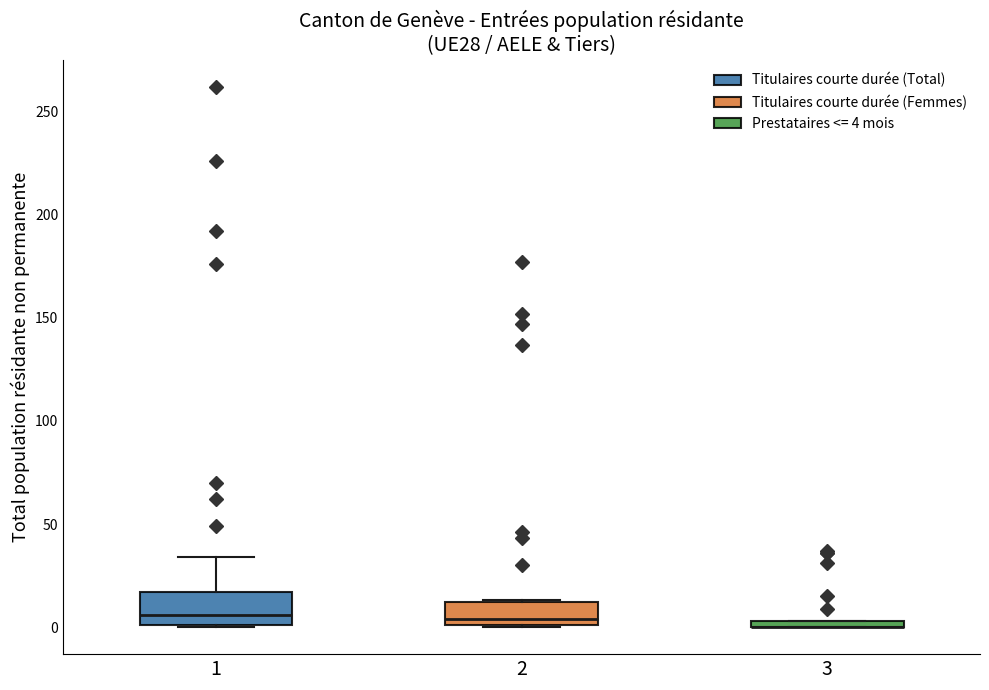

Where is the upper edge of the box at x = 1 on the y-axis? The values are not printed on the chart, so give them approximately, as read against the axis.

15